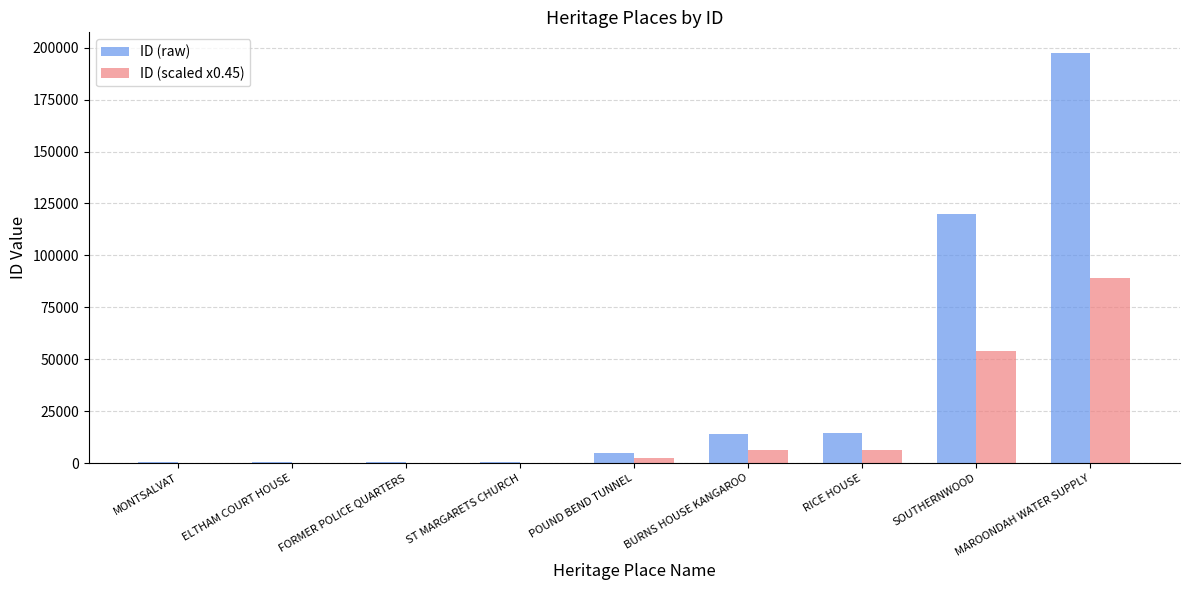

What is the sum of all ID (raw) values?

352831.0